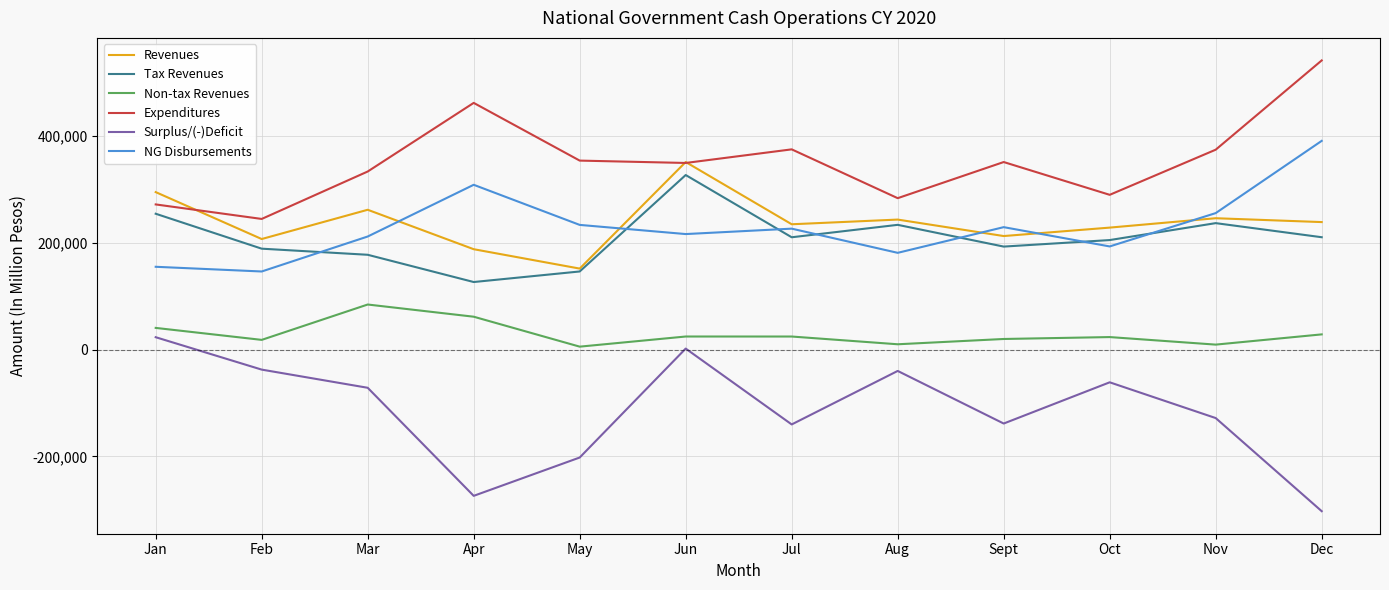

What value does the Non-tax Revenues series have at Sept?

19734.8